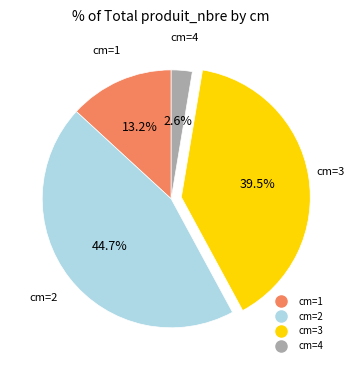

Is there a majority slice in this chart?

No